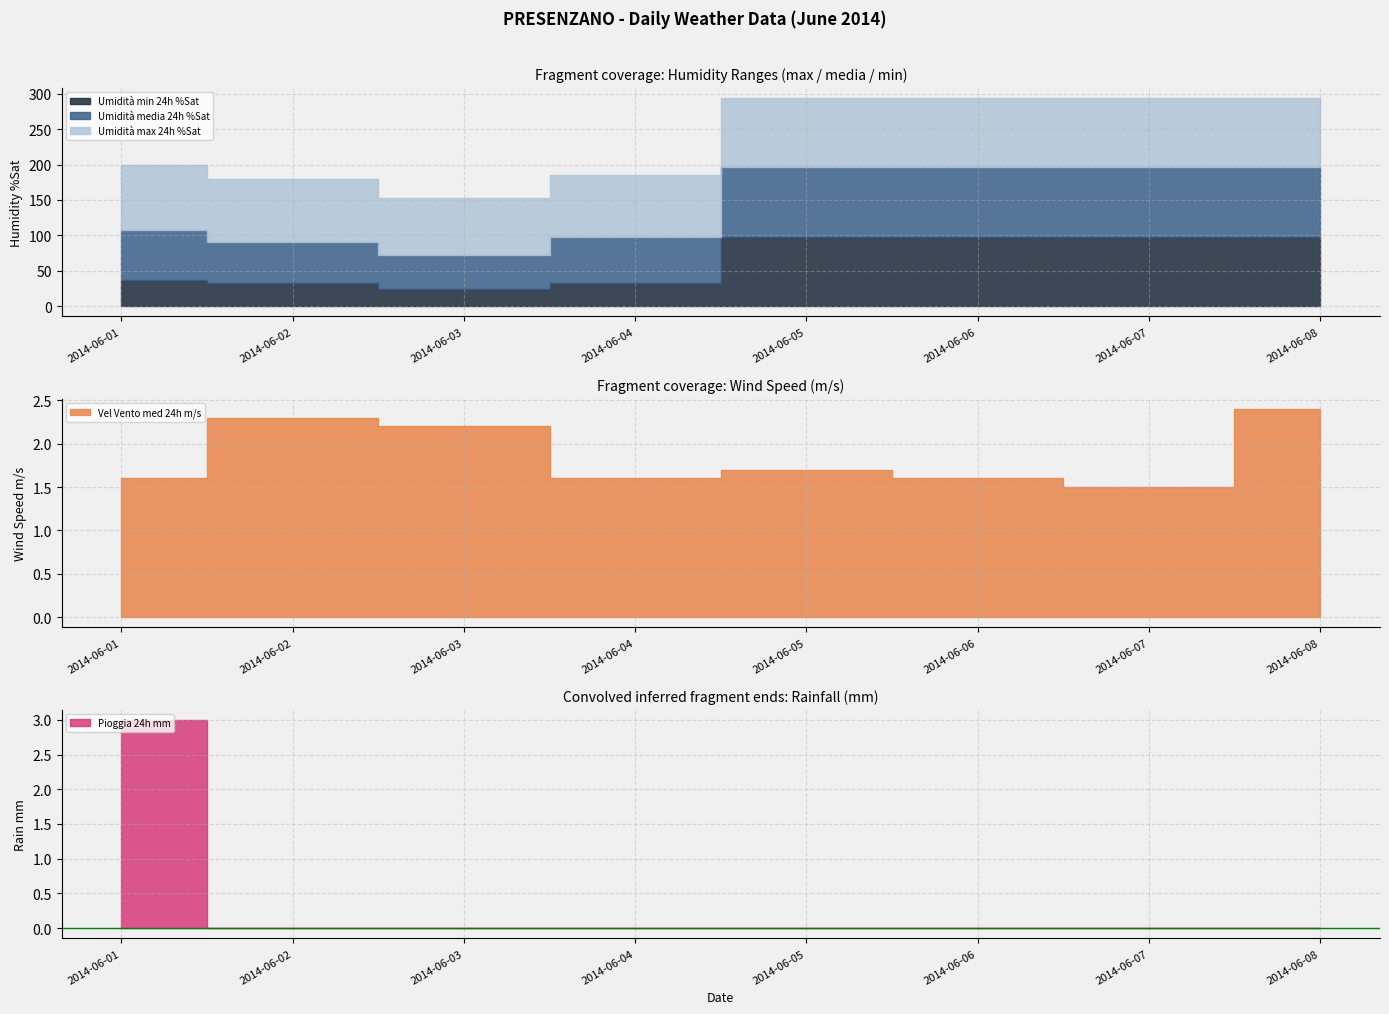

What is the average value of the Umidità media 24h %Sat series?

79.1